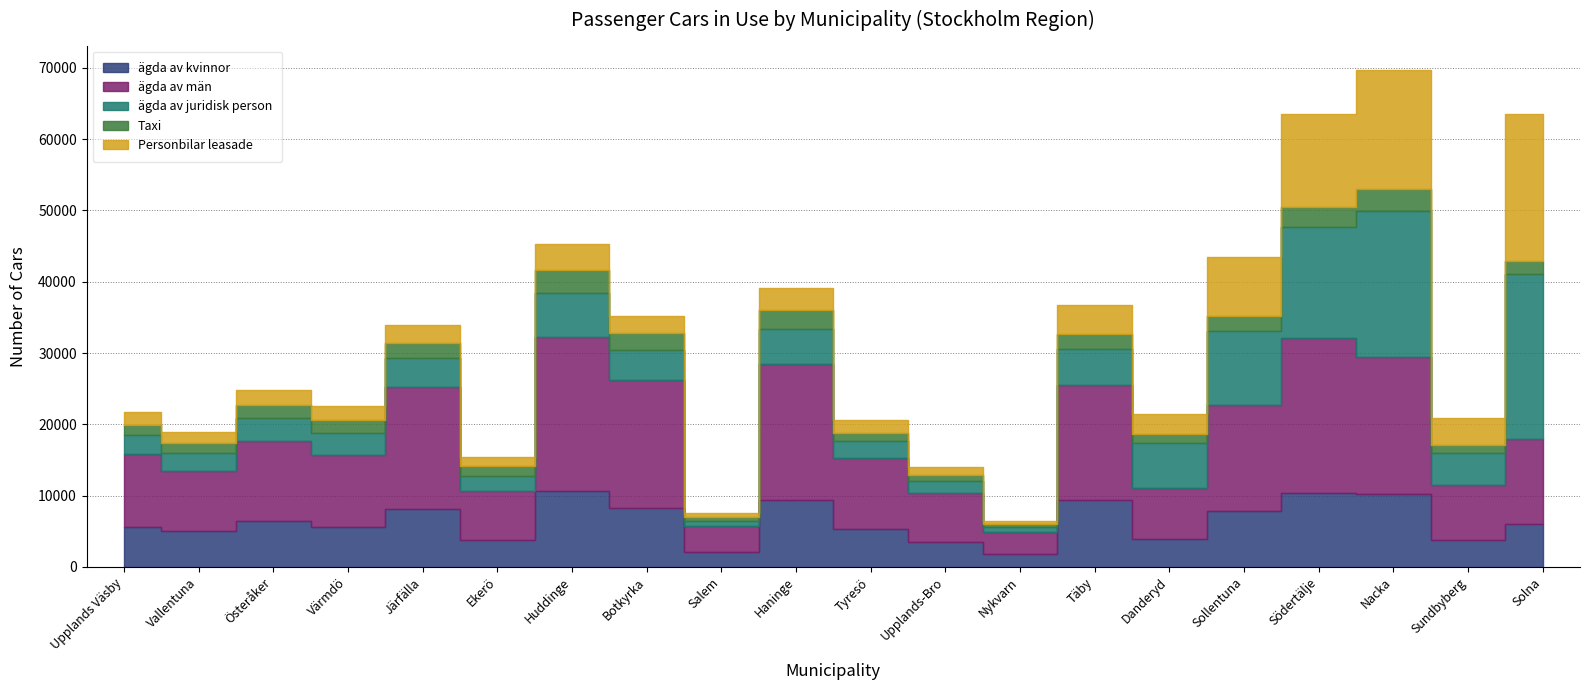

Which category has the lowest value across all series?

Nykvarn